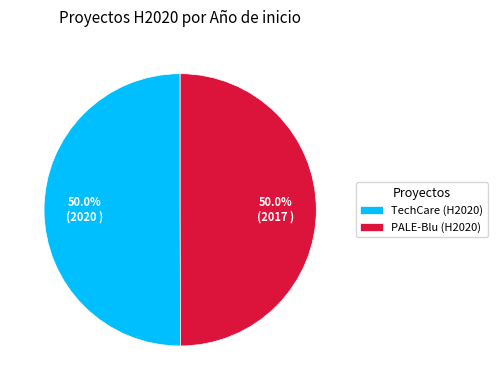

True or false: PALE-Blu (H2020) accounts for 38% of the total.

False